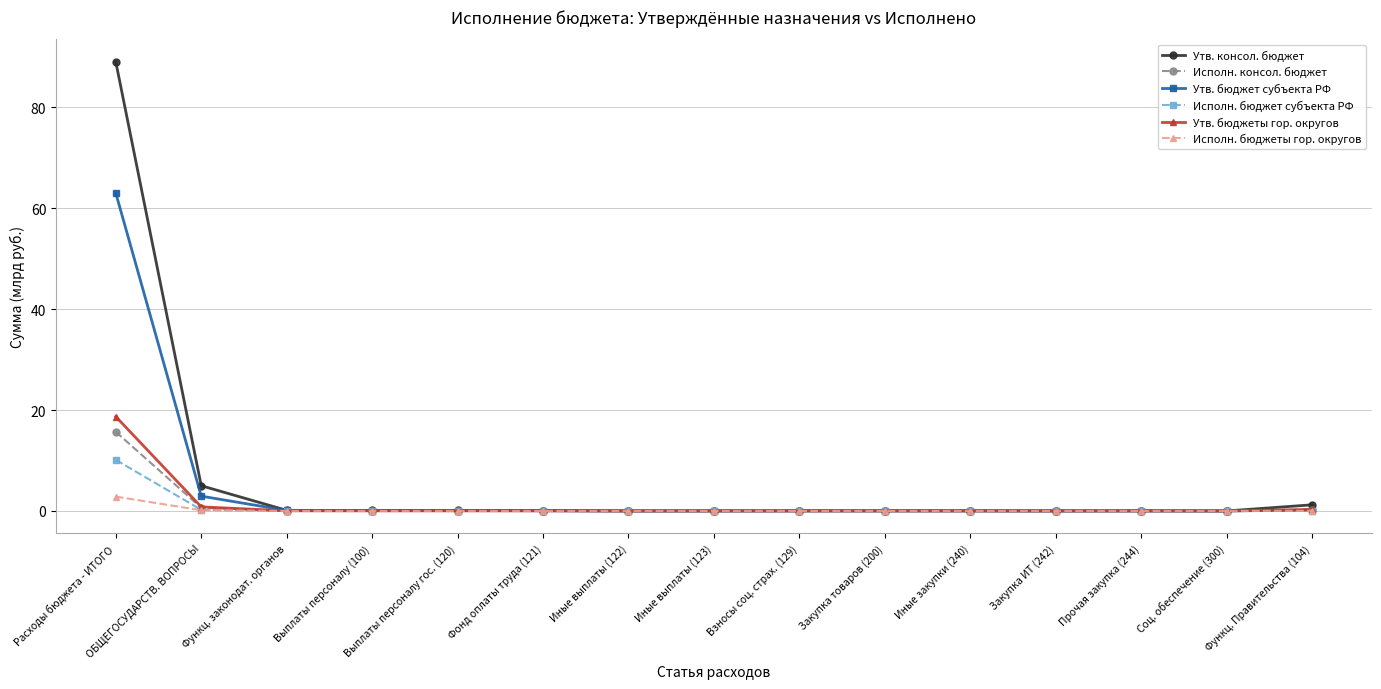

How many lines are shown in the chart?

6